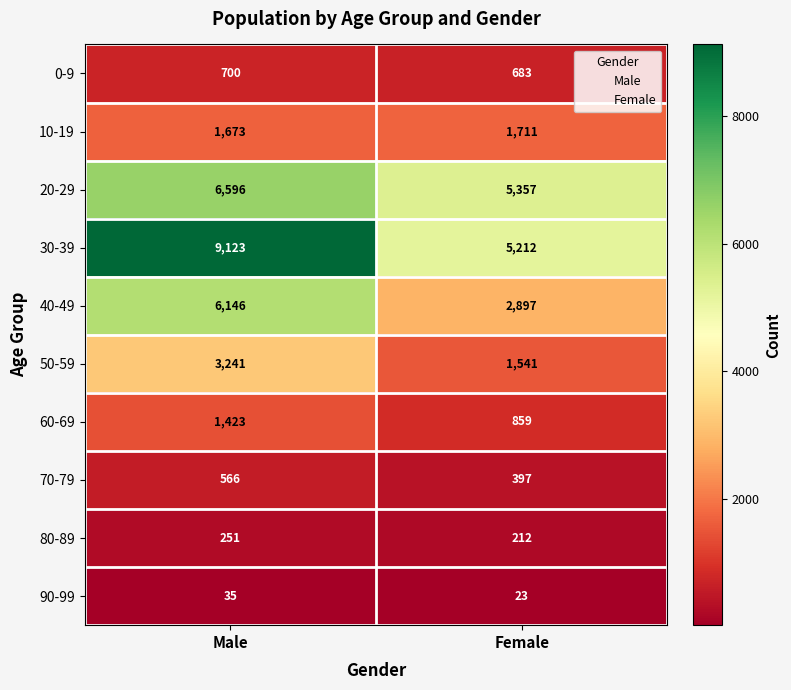

Reading right to left, list all the values displayed in this chart.

0-9: 683	700
10-19: 1711	1673
20-29: 5357	6596
30-39: 5212	9123
40-49: 2897	6146
50-59: 1541	3241
60-69: 859	1423
70-79: 397	566
80-89: 212	251
90-99: 23	35